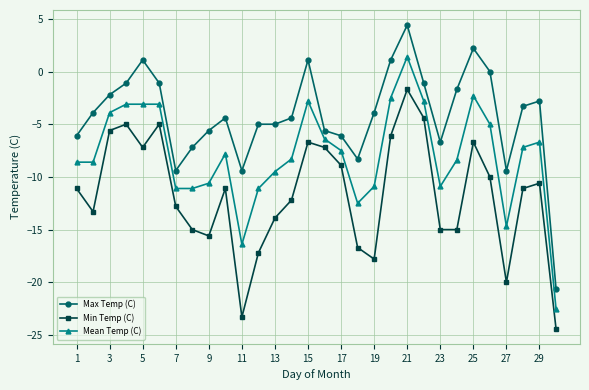

What is the smallest value displayed?

-24.4